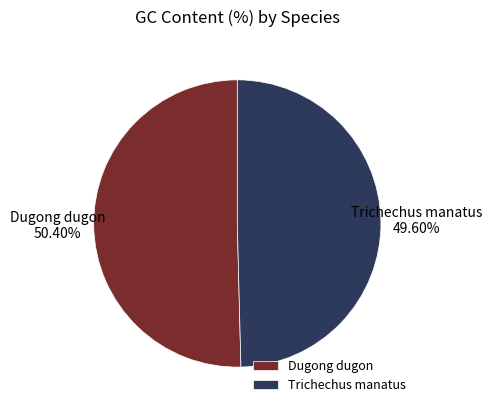

What percentage is NOT represented by Dugong dugon?

49.6%